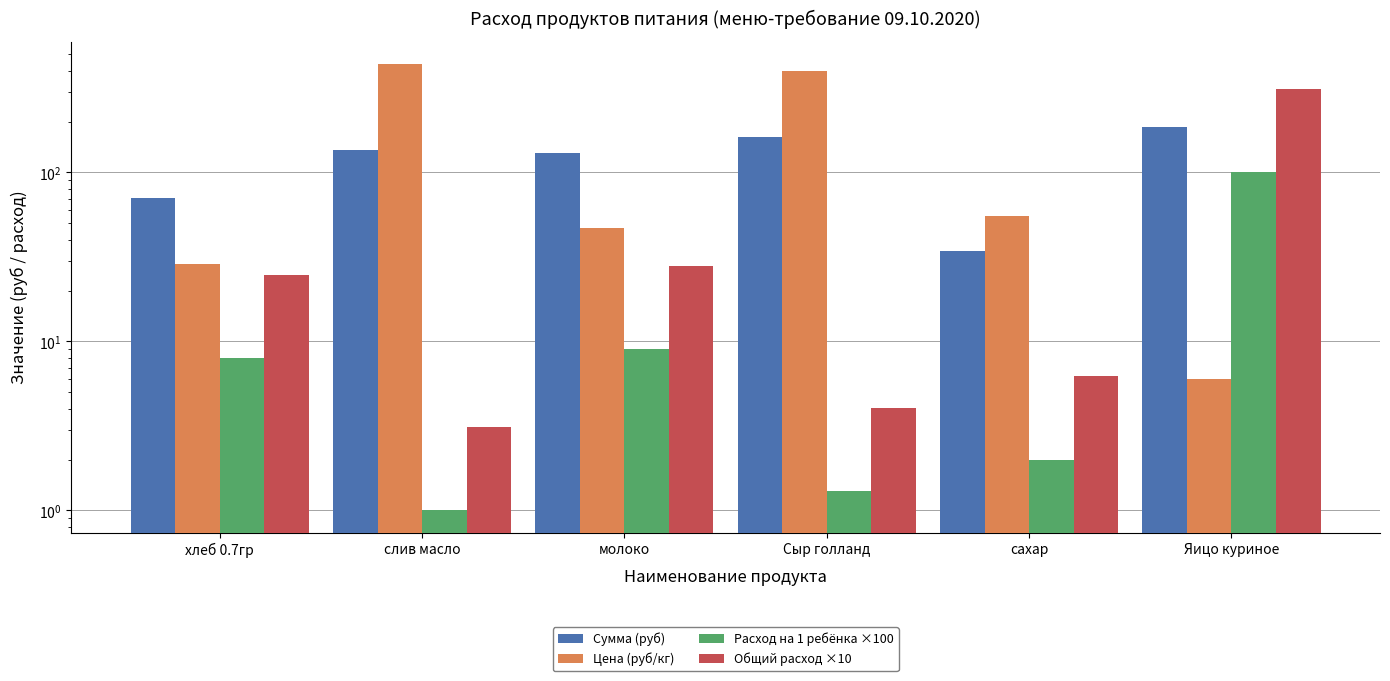

Which series has the largest total across all categories?

Цена (руб/кг)